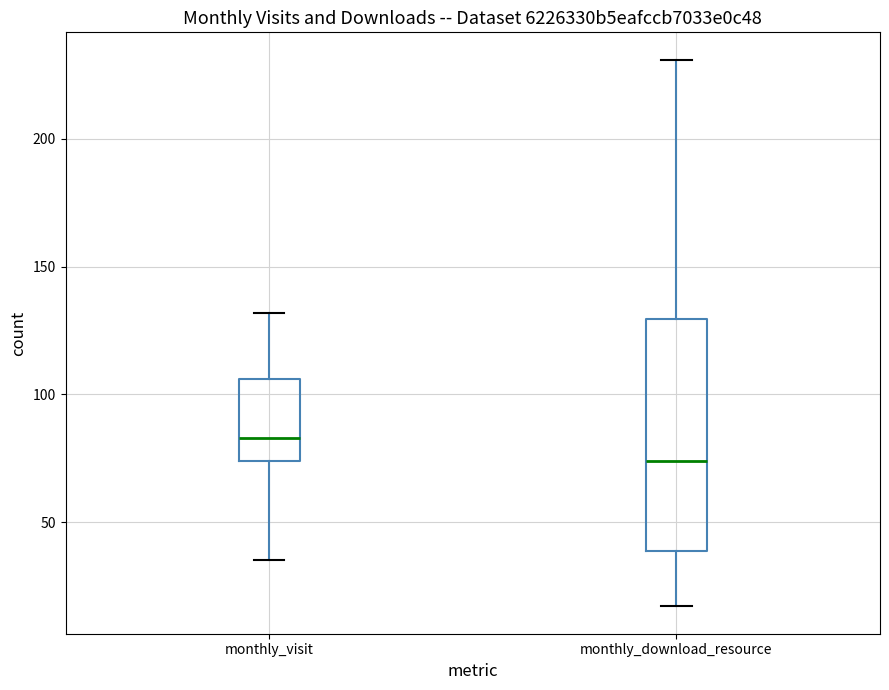

Which box is the tallest, from its lower edge to its upper edge?

monthly_download_resource